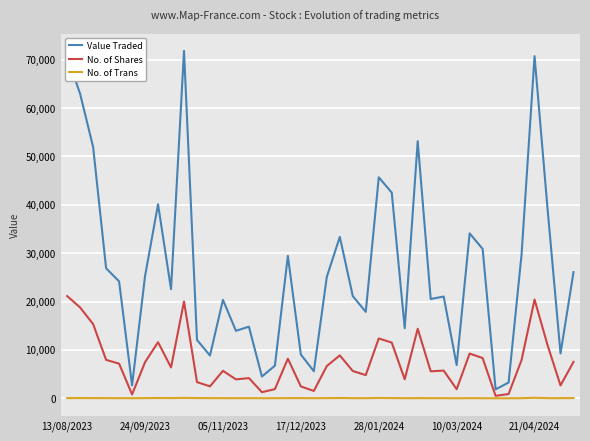

What is the maximum value for Value Traded?

71835